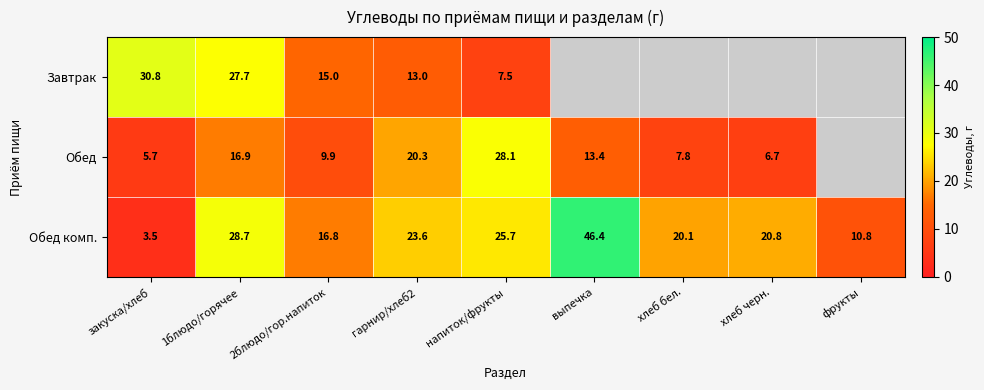

The Обед комп. series shows 16.8 at 2блюдо/гор.напиток. True or false?

True